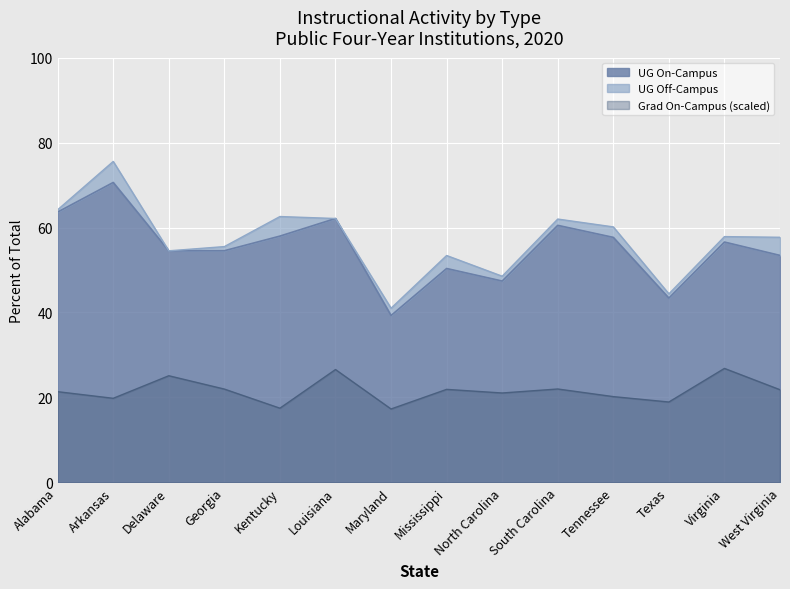

What is the difference between the UG On-Campus values at Georgia and Virginia?

2.0